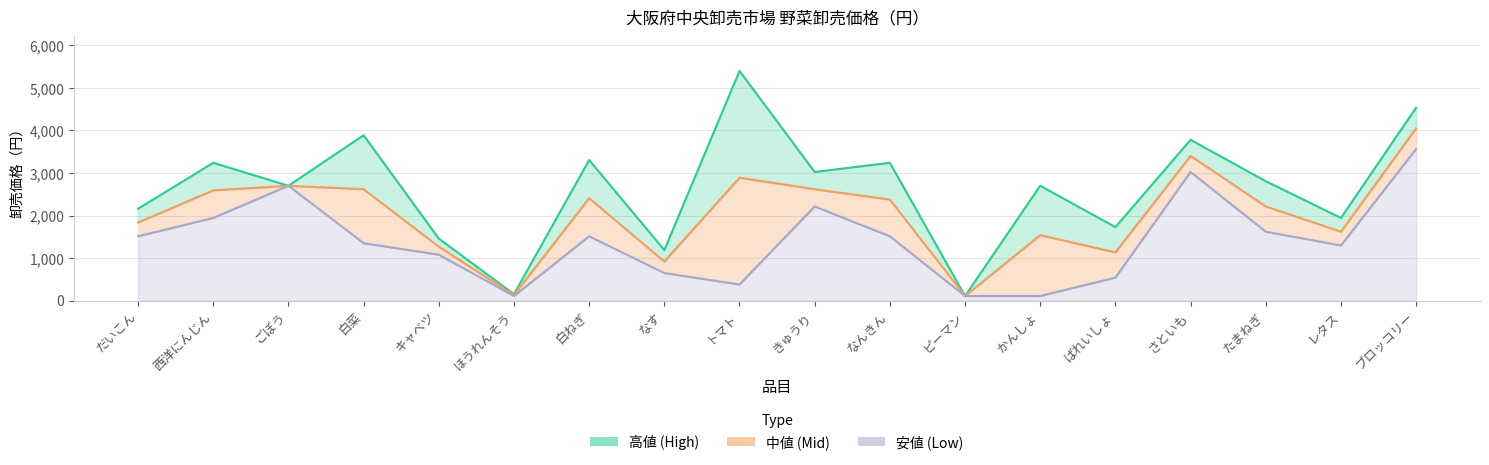

Reading left to right, list all the values displayed in this chart.

高値 (High): だいこん=2160	西洋にんじん=3240	ごぼう=2700	白菜=3888	キャベツ=1458	ほうれんそう=151	白ねぎ=3305	なす=1188	トマト=5400	きゅうり=3024	なんきん=3240	ピーマン=108	かんしょ=2700	ばれいしょ=1728	さといも=3780	たまねぎ=2808	レタス=1944	ブロッコリー=4536
中値 (Mid): だいこん=1836	西洋にんじん=2592	ごぼう=2700	白菜=2619	キャベツ=1269	ほうれんそう=130	白ねぎ=2408	なす=918	トマト=2889	きゅうり=2619	なんきん=2376	ピーマン=108	かんしょ=1539	ばれいしょ=1134	さといも=3402	たまねぎ=2214	レタス=1620	ブロッコリー=4050
安値 (Low): だいこん=1512	西洋にんじん=1944	ごぼう=2700	白菜=1350	キャベツ=1080	ほうれんそう=108	白ねぎ=1512	なす=648	トマト=378	きゅうり=2214	なんきん=1512	ピーマン=108	かんしょ=108	ばれいしょ=540	さといも=3024	たまねぎ=1620	レタス=1296	ブロッコリー=3564